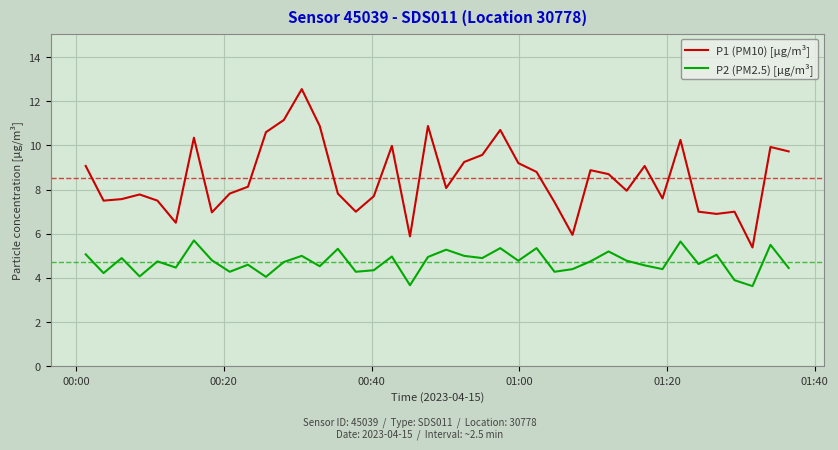

What is the difference between the maximum and minimum values in the P1 (PM10) [µg/m³] series?

7.2